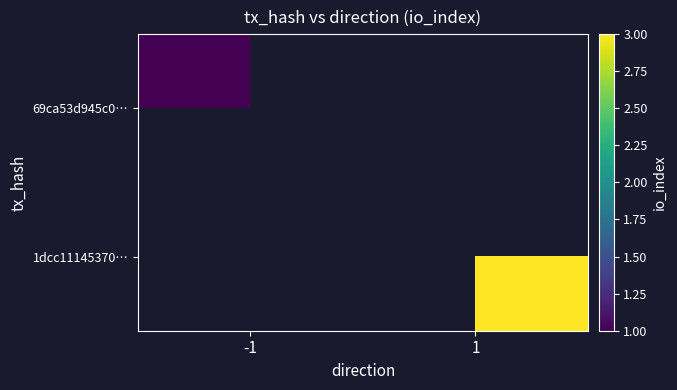

How many distinct data groups are displayed?

2